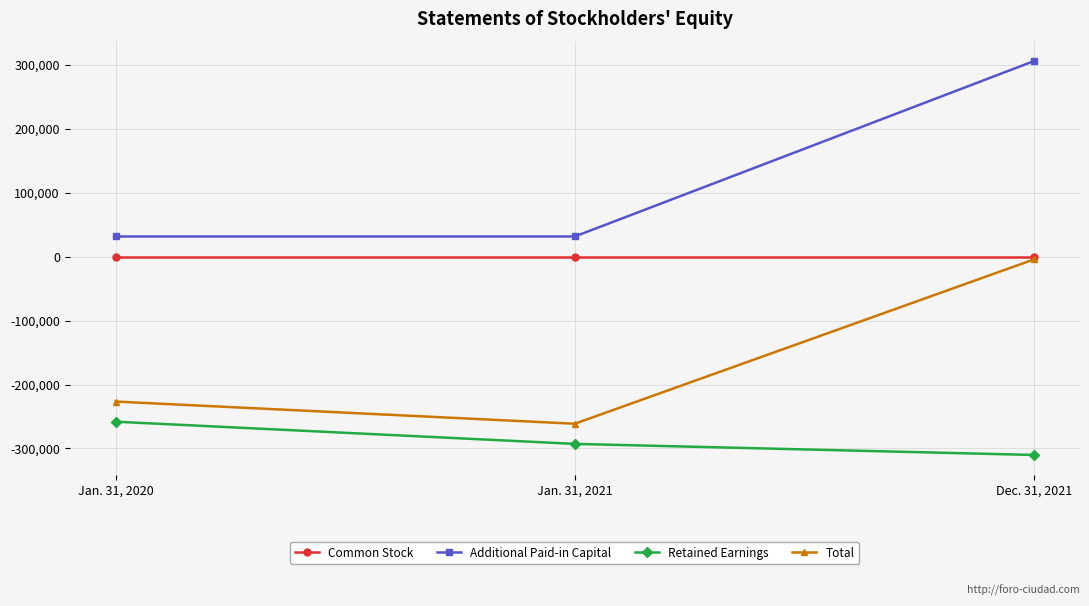

Reading right to left, transcribe all the data shown in this chart.

Common Stock: Dec. 31, 2021=73	Jan. 31, 2021=73	Jan. 31, 2020=73
Additional Paid-in Capital: Dec. 31, 2021=305727	Jan. 31, 2021=31427	Jan. 31, 2020=31427
Retained Earnings: Dec. 31, 2021=-310139	Jan. 31, 2021=-292809	Jan. 31, 2020=-258121
Total: Dec. 31, 2021=-4339	Jan. 31, 2021=-261309	Jan. 31, 2020=-226621